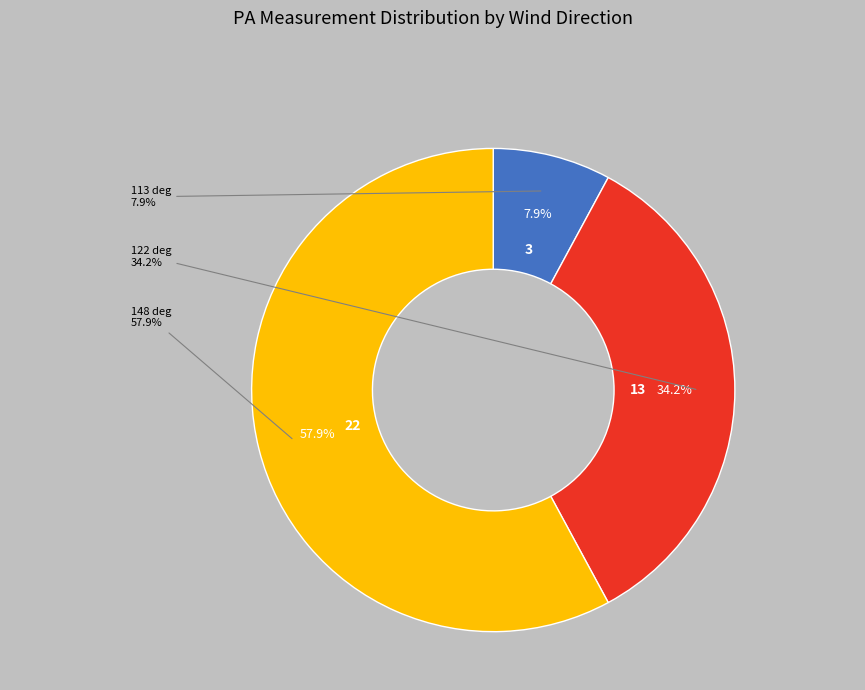

Does 00:10 represent more than half of the total?

No